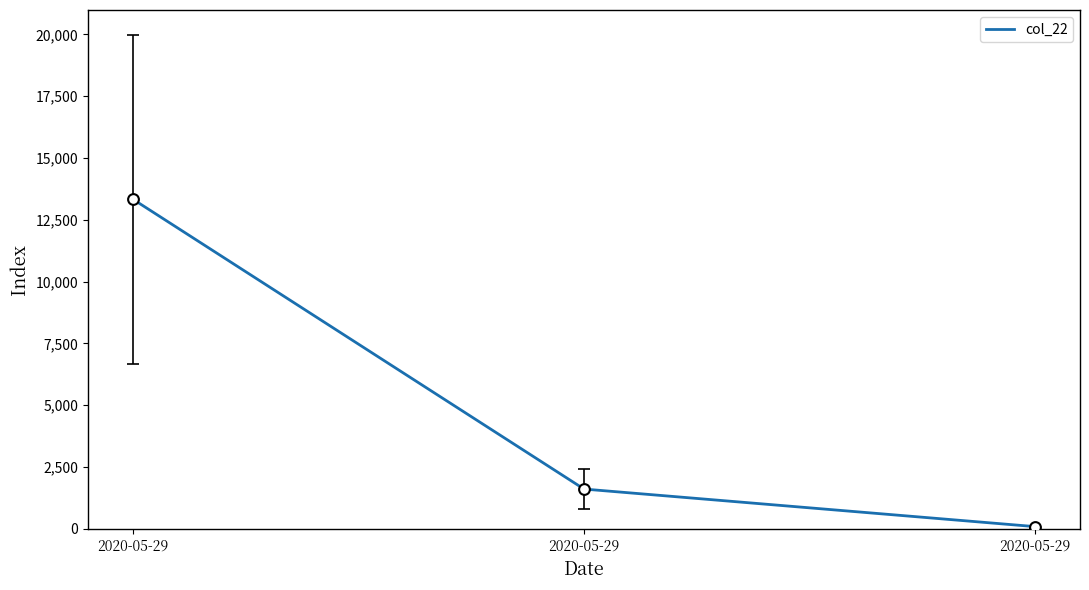

Between 2020-05-29 and 2020-05-29, which is larger?

2020-05-29